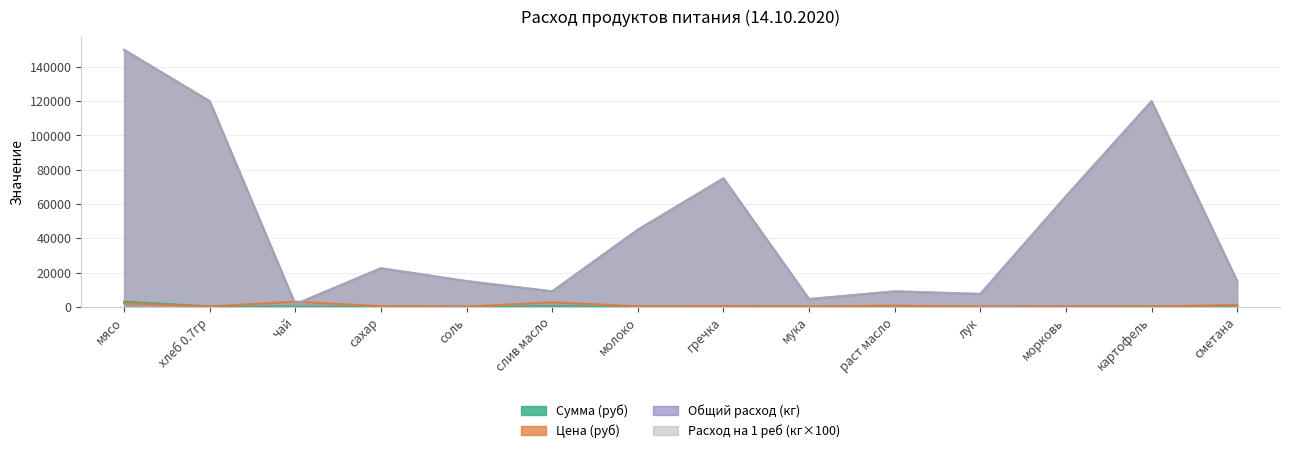

Rank the categories by Расход на 1 реб (кг×100) value from highest to lowest.

мясо, хлеб 0.7гр, картофель, гречка, морковь, молоко, сахар, соль, сметана, слив масло, раст масло, лук, мука, чай